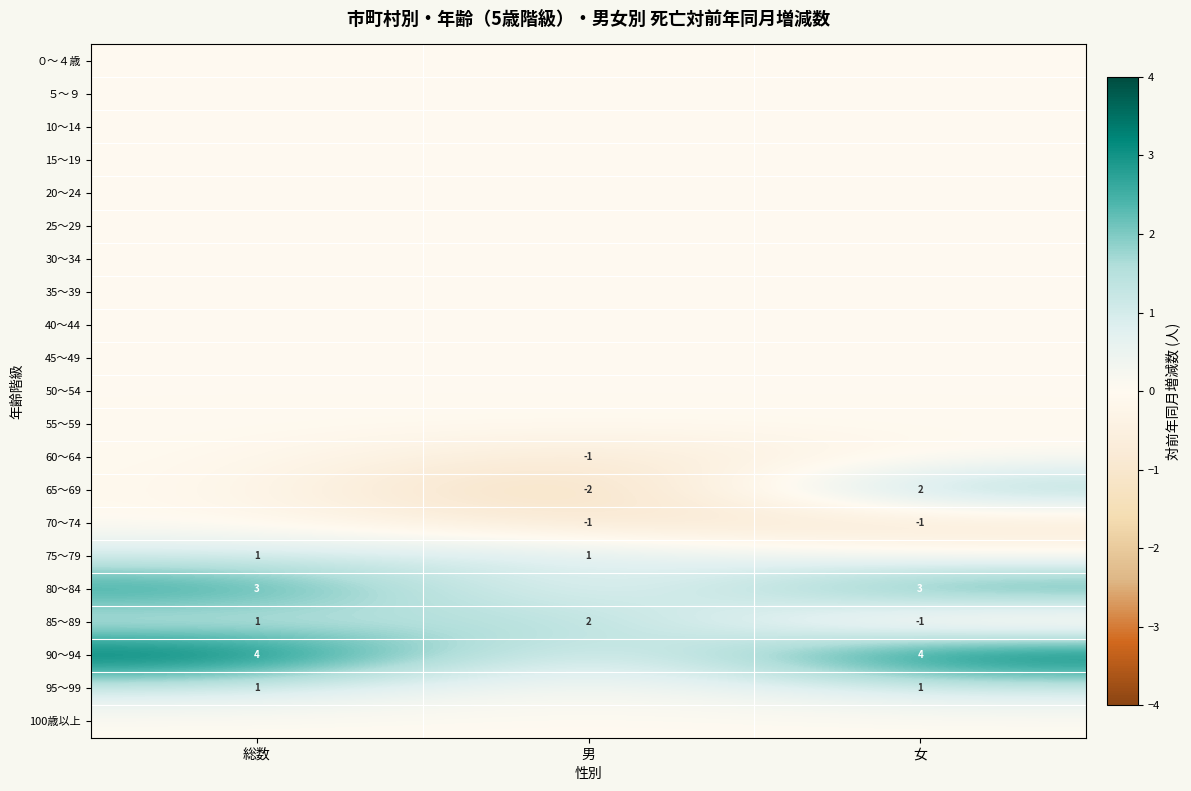

Which series has the largest total across all categories?

90～94